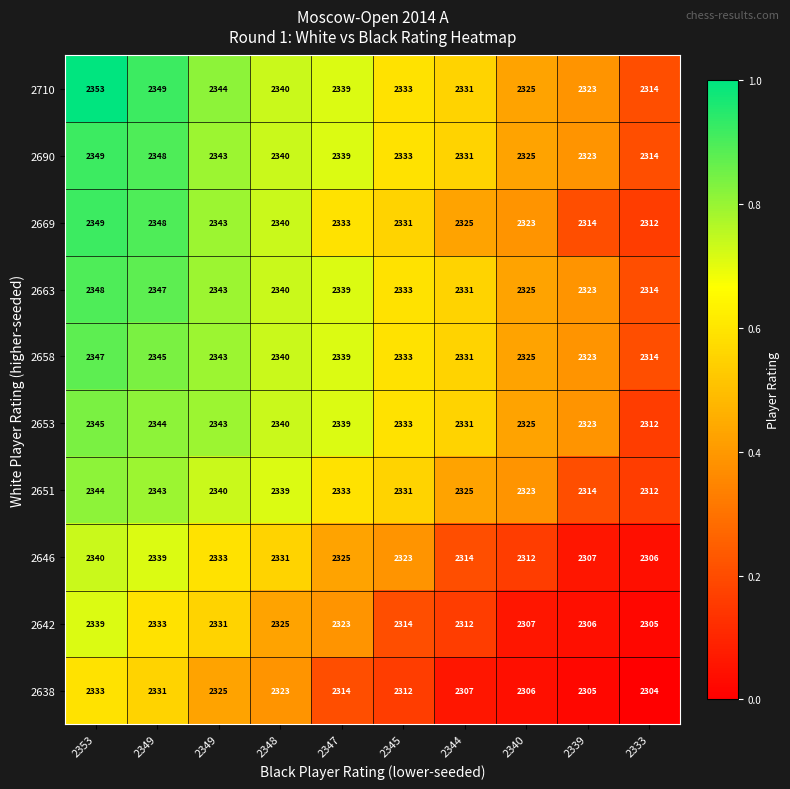

Between 2333 and 2348, which is larger?

2348